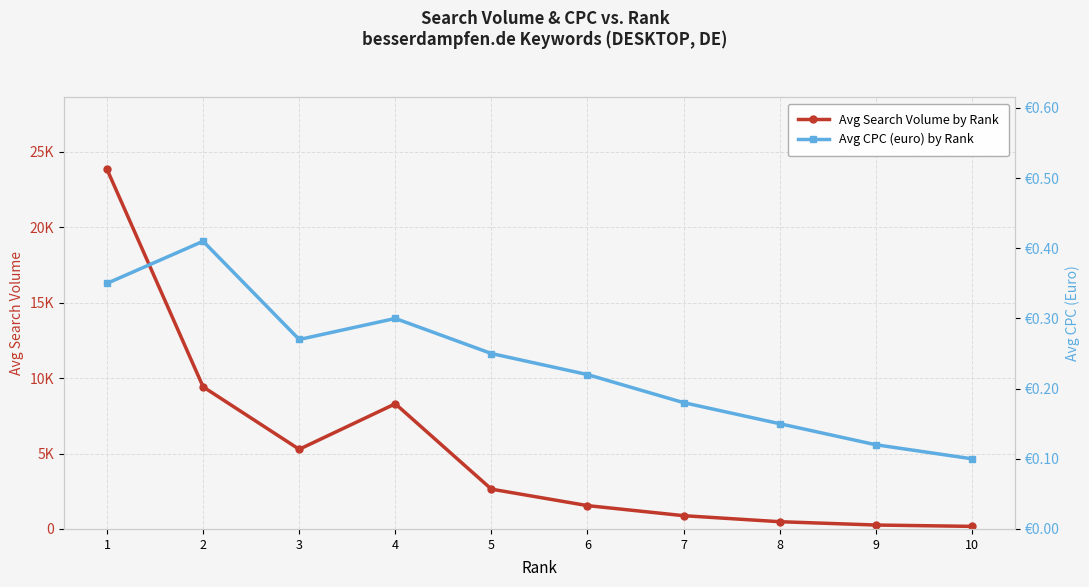

Where is Avg CPC (euro) by Rank nearest to the value 0?

10